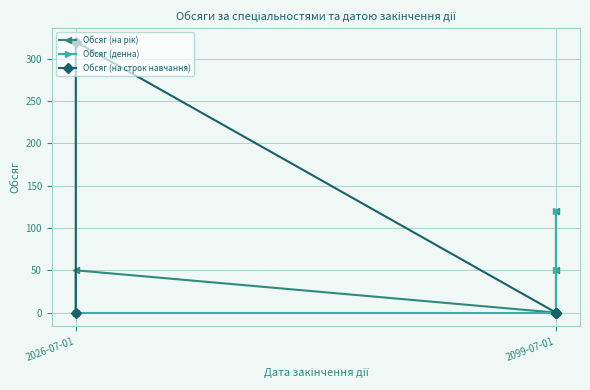

Does the chart display data point markers on the line(s)?

Yes